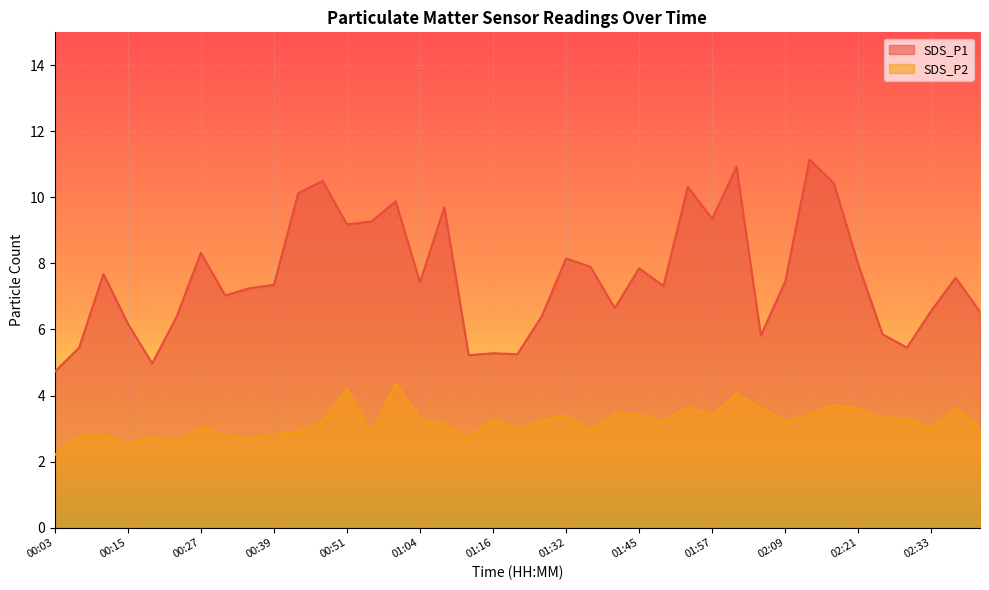

What is the sum of all SDS_P1 values?

296.8